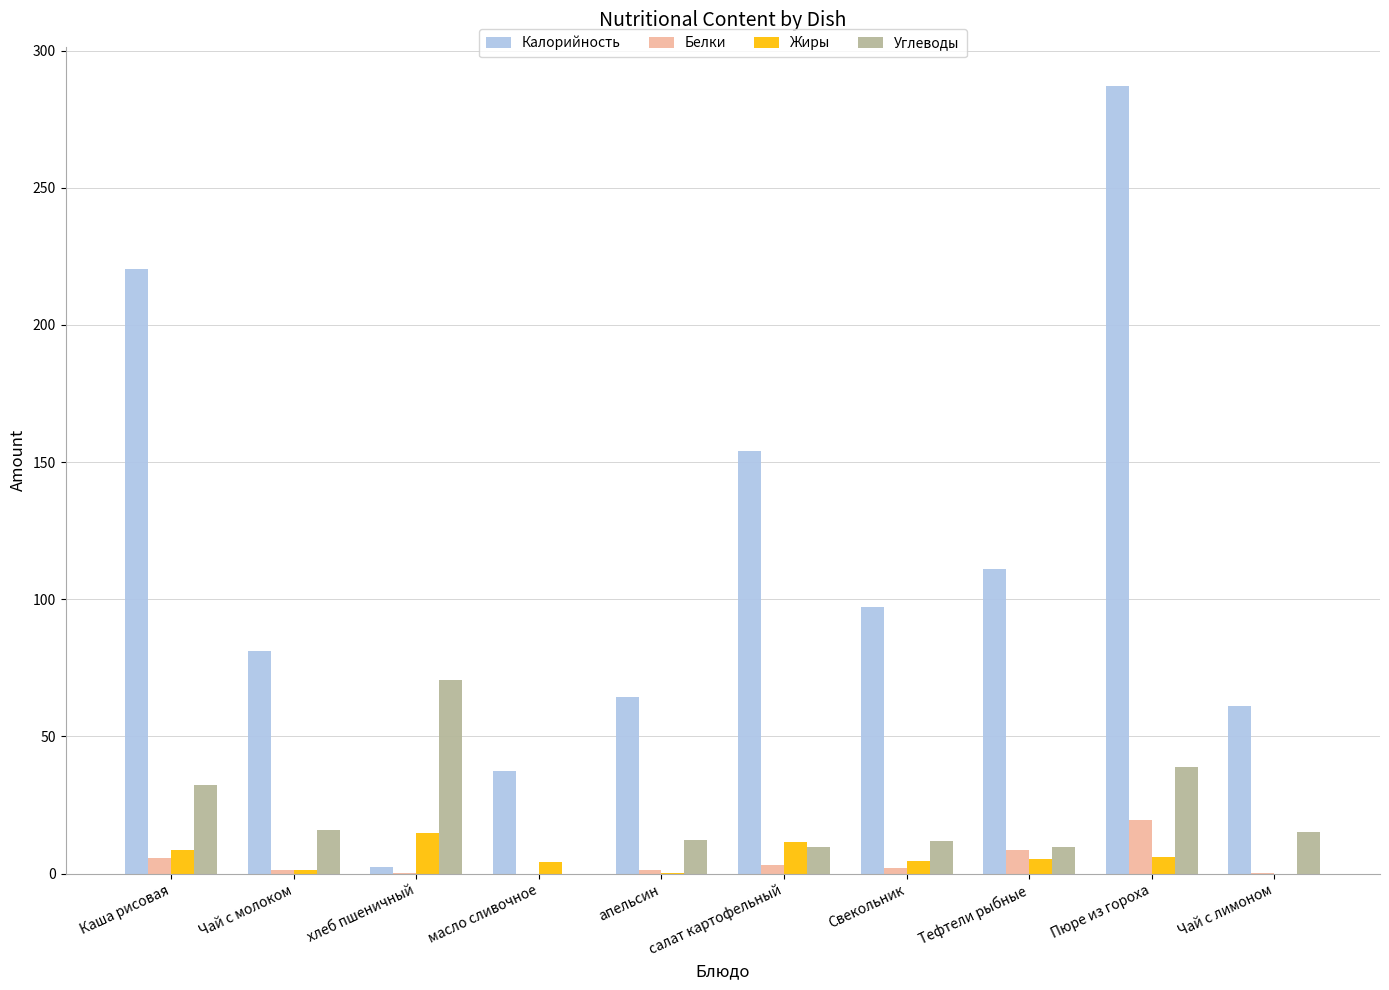

At which label does Жиры first exceed 5?

Каша рисовая